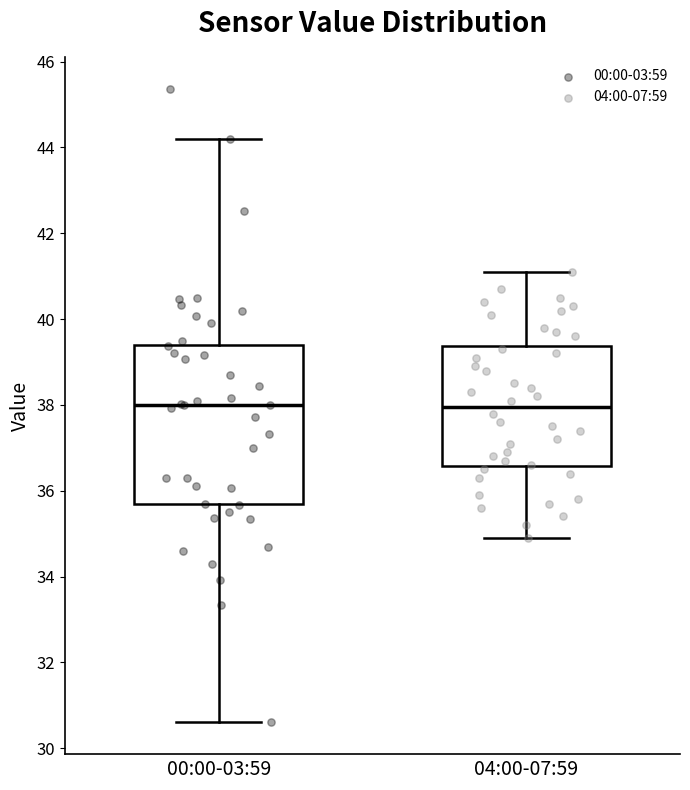

Where does the lower whisker of the box for 04:00-07:59 end on the y-axis? The values are not printed on the chart, so give them approximately, as read against the axis.

35.0